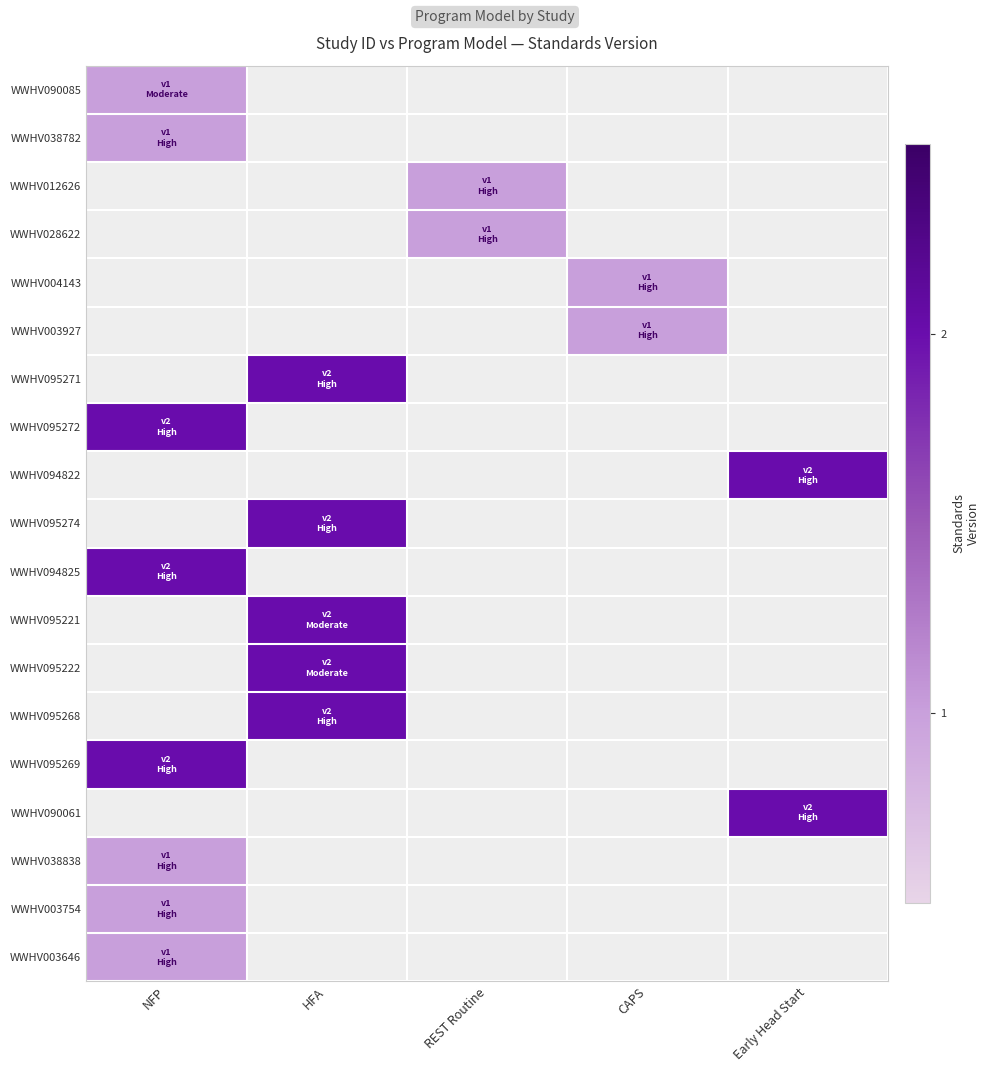

Rank the series by their maximum value, from highest to lowest.

WWHV090085, WWHV038782, WWHV012626, WWHV028622, WWHV004143, WWHV003927, WWHV095271, WWHV095272, WWHV094822, WWHV095274, WWHV094825, WWHV095221, WWHV095222, WWHV095268, WWHV095269, WWHV090061, WWHV038838, WWHV003754, WWHV003646